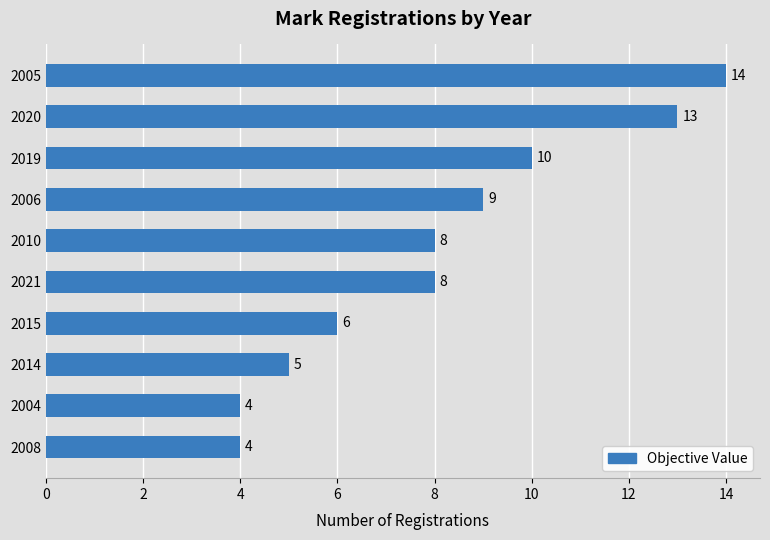

What is the ratio of the value at 2008 to the value at 2015?

0.7